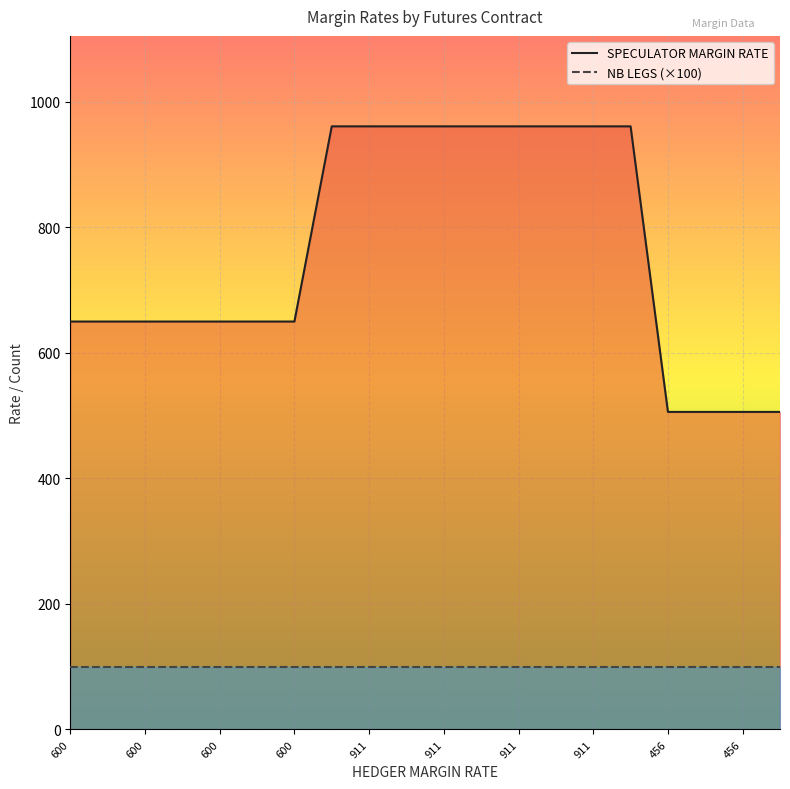

Count the values in the range 650 to 961.

16